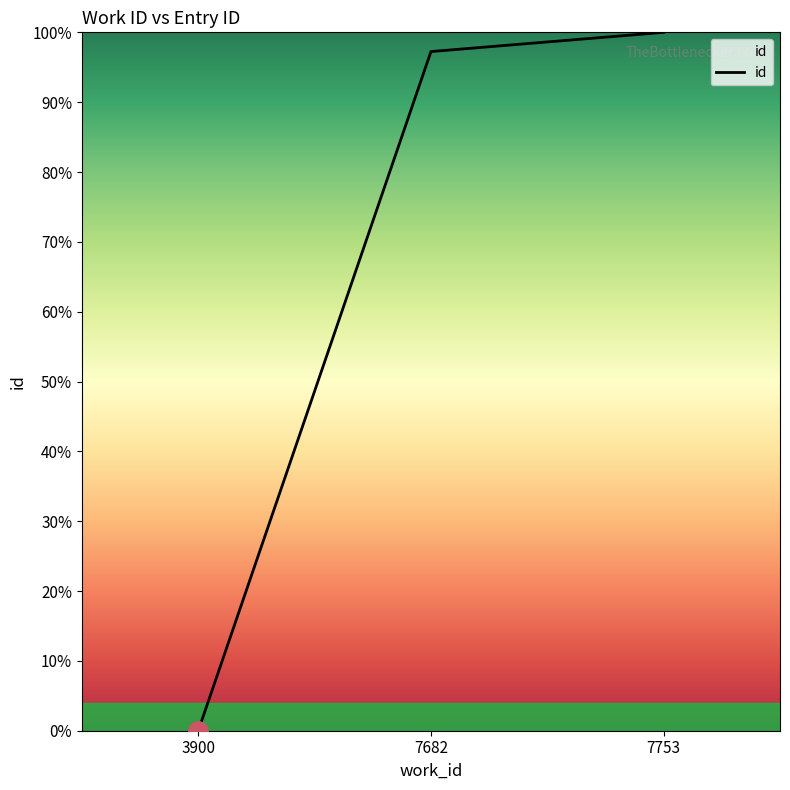

What is the difference between the values at 7682 and 7753?

2.8